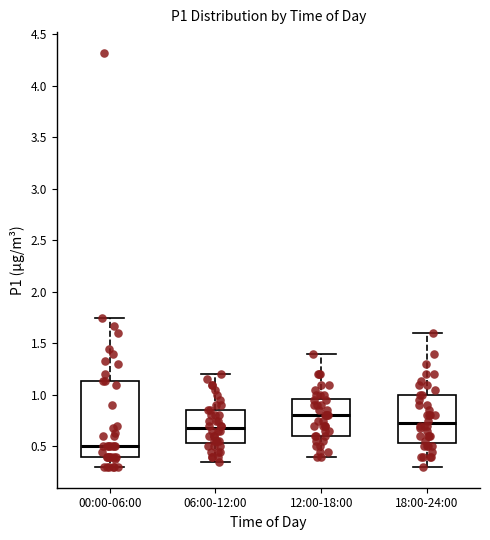

Reading left to right, transcribe this box plot: for each box, give where its median line is, the range the box spans, and where its two whiskers end, as read against the y-axis. The values are not printed on the chart, so give them approximately, as read against the axis.

00:00-06:00: median 0.50, box 0.40 to 1.15, whiskers 0.30 to 1.75
06:00-12:00: median 0.70, box 0.55 to 0.85, whiskers 0.35 to 1.20
12:00-18:00: median 0.80, box 0.60 to 0.95, whiskers 0.40 to 1.40
18:00-24:00: median 0.75, box 0.55 to 1.00, whiskers 0.30 to 1.60